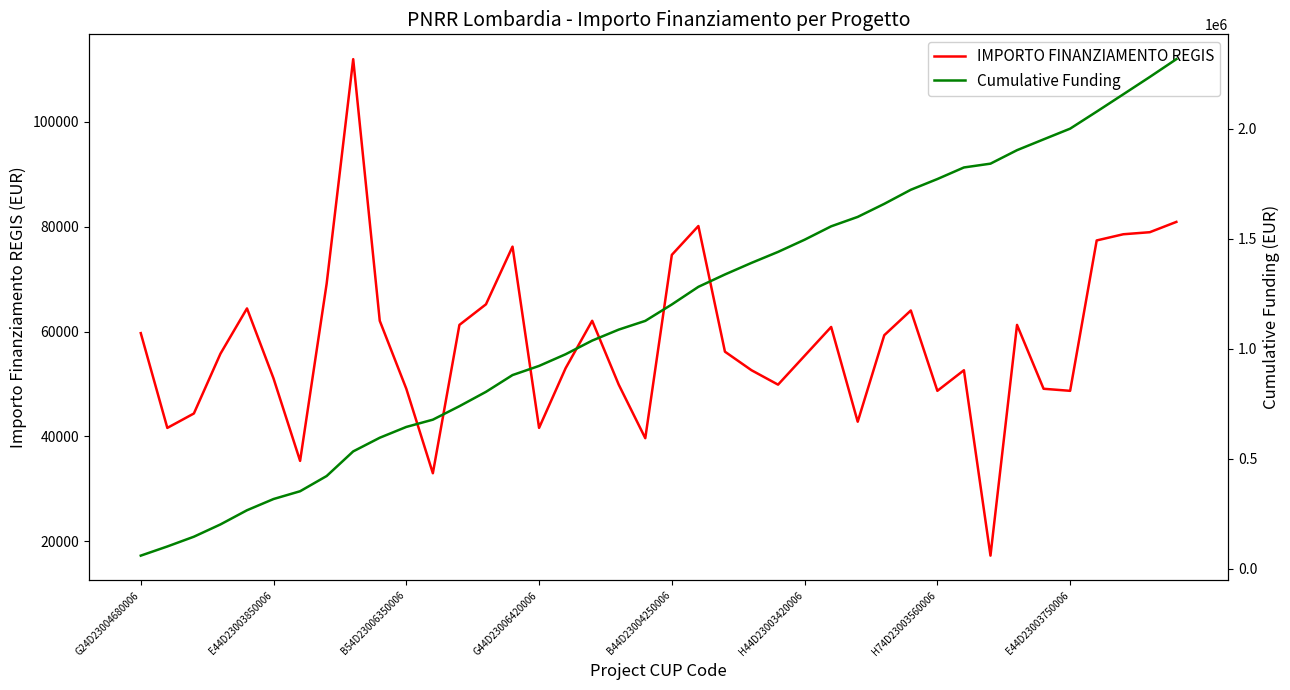

How many categories are shown in the chart?

40